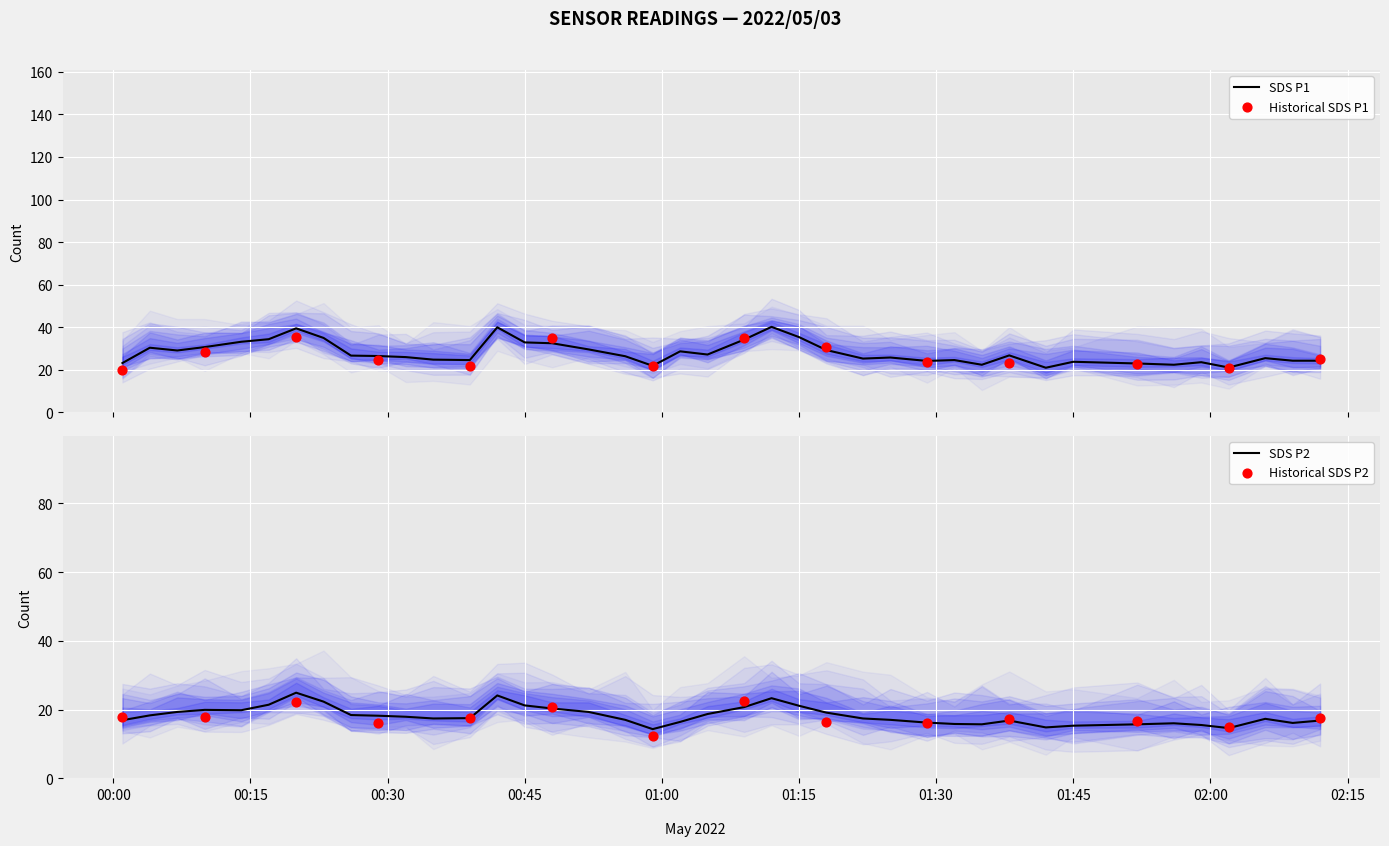

At how many categories does at least one series exceed 23?

34